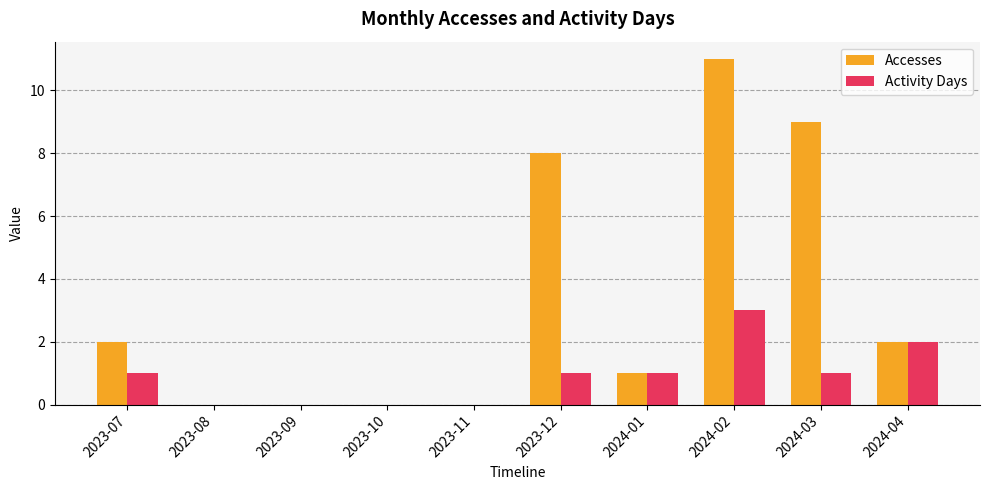

What is the maximum value for Accesses?

11